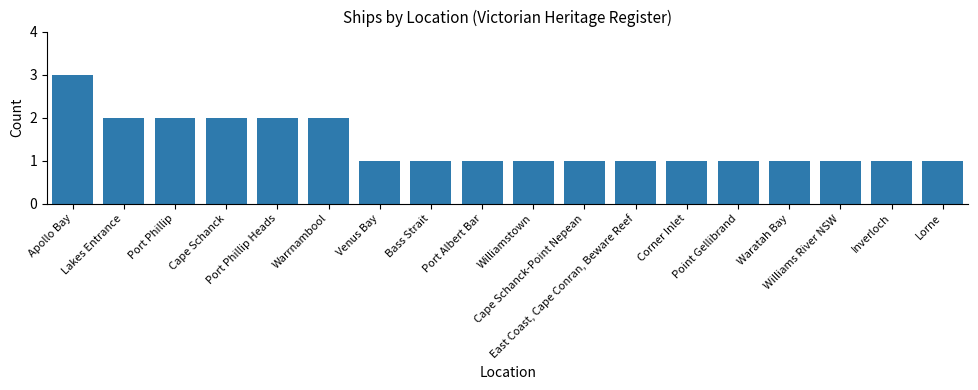

What is the smallest value displayed?

1